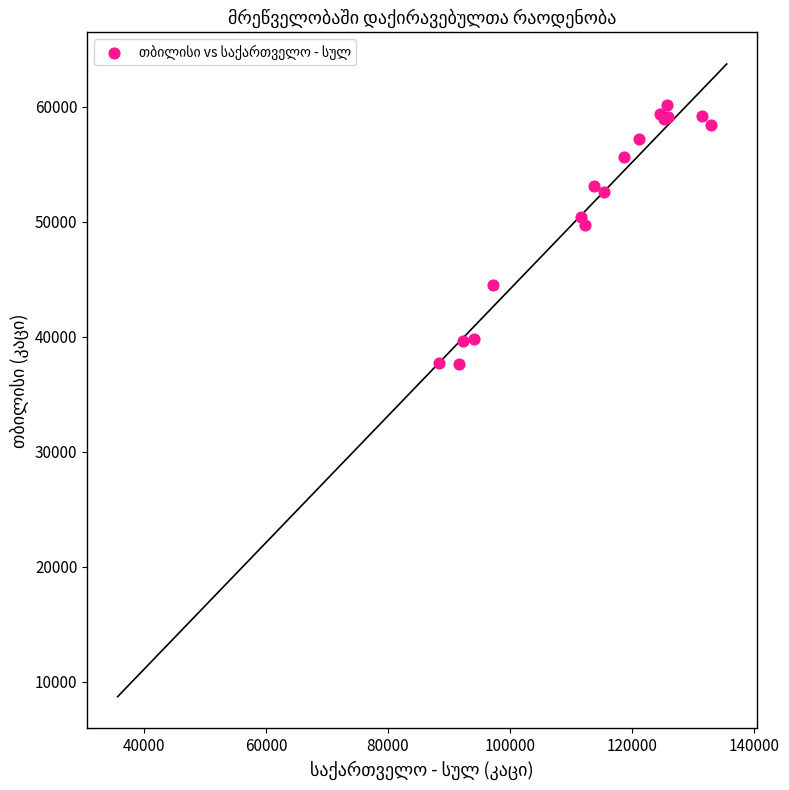

What Y value in the scatter plot is closest to 48865?

49717.0